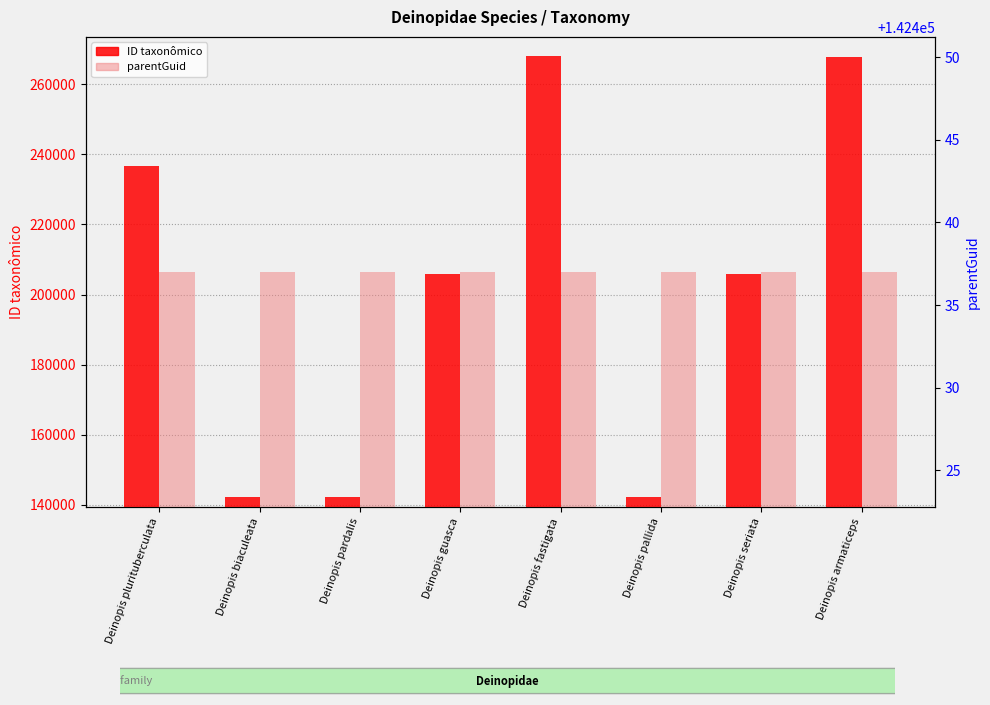

Rank the series at Deinopis seriata from lowest to highest value.

parentGuid, ID taxonômico